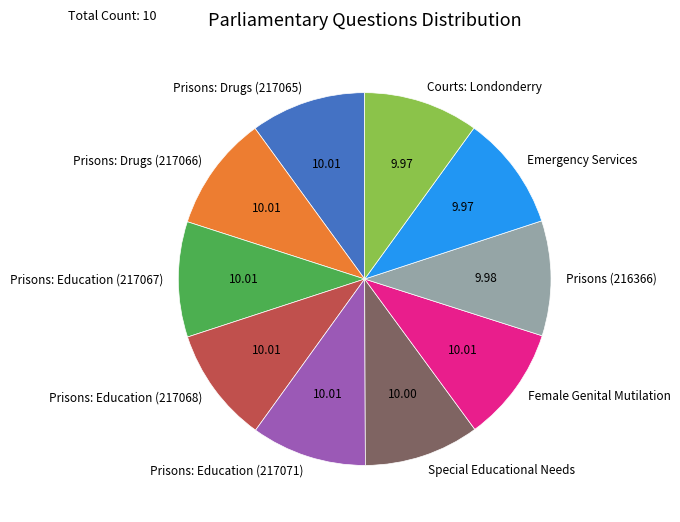

Count the number of slices in the pie.

10